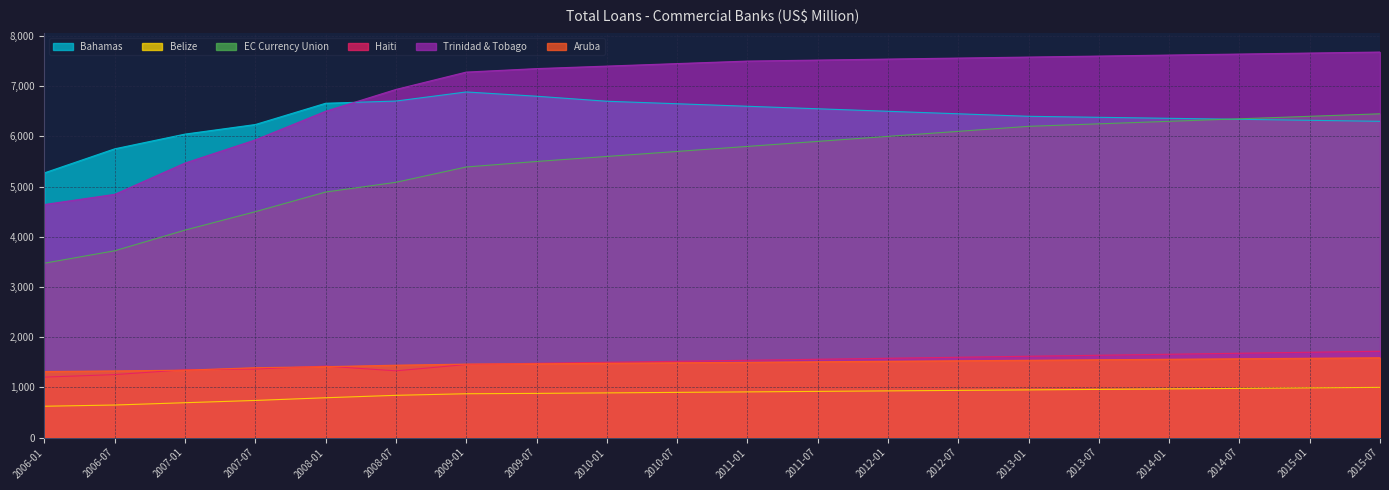

Reading left to right, transcribe all the data shown in this chart.

Bahamas: 5273.7	5752.5	6045.5	6236.3	6660.0	6703.6	6884.8	6800.0	6700.0	6650.0	6600.0	6550.0	6500.0	6450.0	6400.0	6380.0	6360.0	6340.0	6320.0	6300.0
Belize: 624.2	648.4	694.2	739.5	793.3	841.6	873.2	880.0	890.0	900.0	910.0	920.0	930.0	940.0	950.0	960.0	970.0	980.0	990.0	1000.0
EC Currency Union: 3474.1	3721.3	4133.2	4499.6	4891.4	5085.1	5390.1	5500.0	5600.0	5700.0	5800.0	5900.0	6000.0	6100.0	6200.0	6250.0	6300.0	6350.0	6400.0	6450.0
Haiti: 1204.4	1254.6	1350.6	1365.6	1423.4	1329.5	1455.2	1480.0	1500.0	1520.0	1540.0	1560.0	1580.0	1600.0	1620.0	1640.0	1660.0	1680.0	1700.0	1720.0
Trinidad & Tobago: 4642.6	4845.8	5469.4	5930.5	6500.7	6935.2	7280.7	7350.0	7400.0	7450.0	7500.0	7520.0	7540.0	7560.0	7580.0	7600.0	7620.0	7640.0	7660.0	7680.0
Aruba: 1316.1	1328.1	1342.9	1392.1	1412.6	1442.0	1463.8	1470.0	1480.0	1490.0	1500.0	1510.0	1520.0	1530.0	1540.0	1550.0	1560.0	1570.0	1580.0	1590.0